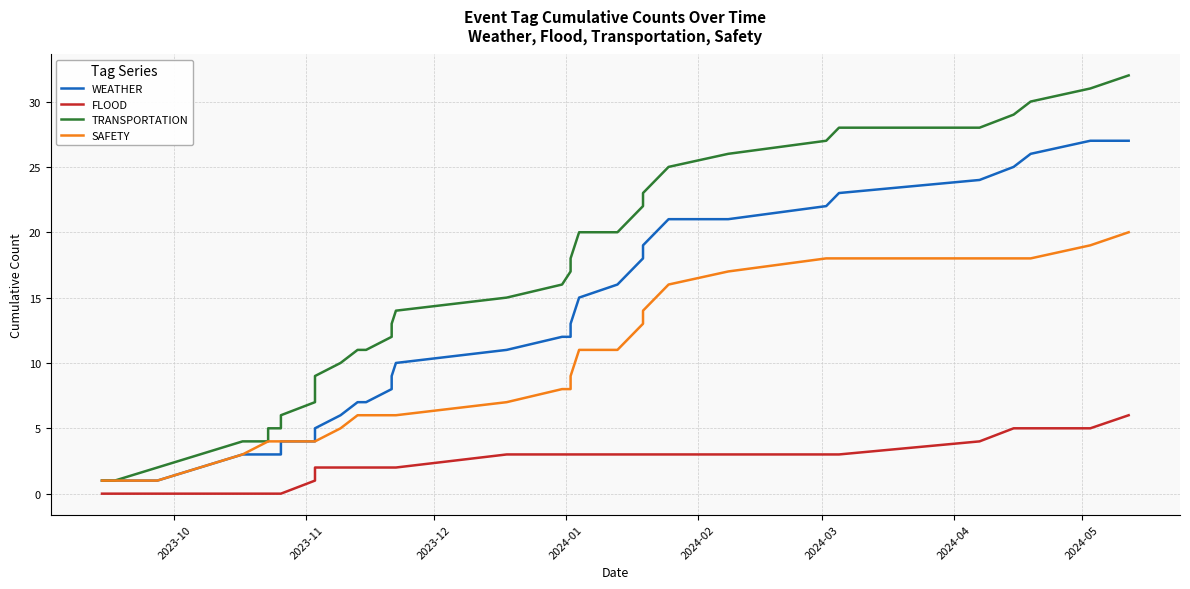

What is the value of the WEATHER point at the 36th from the left?

26